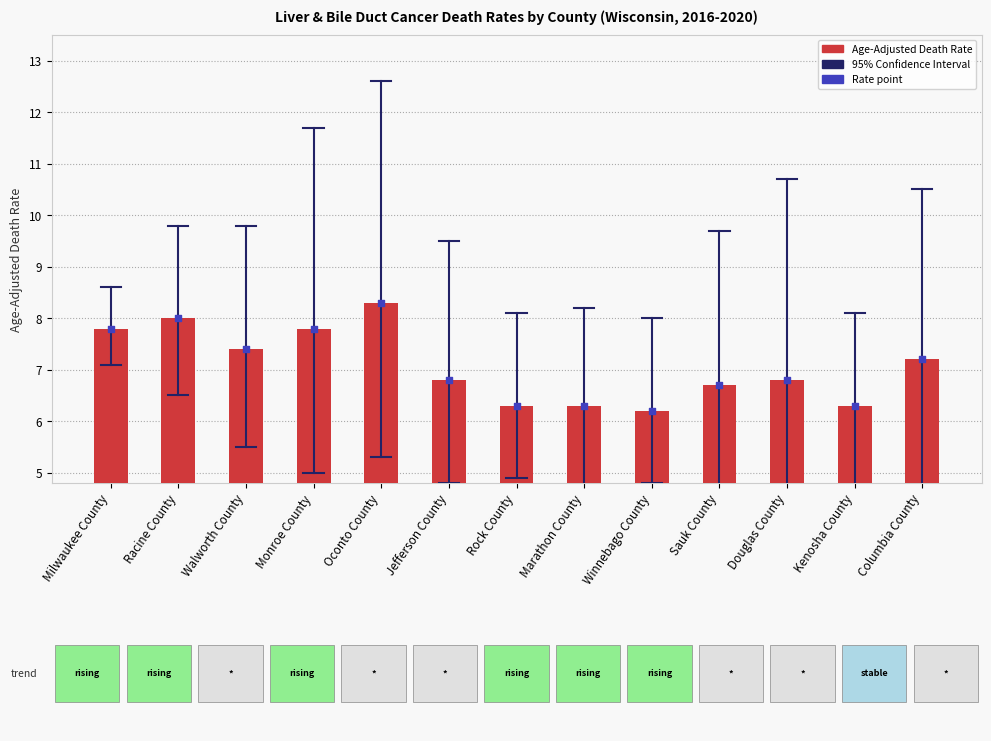

Is the value of Age-Adjusted Death Rate at Walworth County greater than the value of Rate point at Walworth County?

No